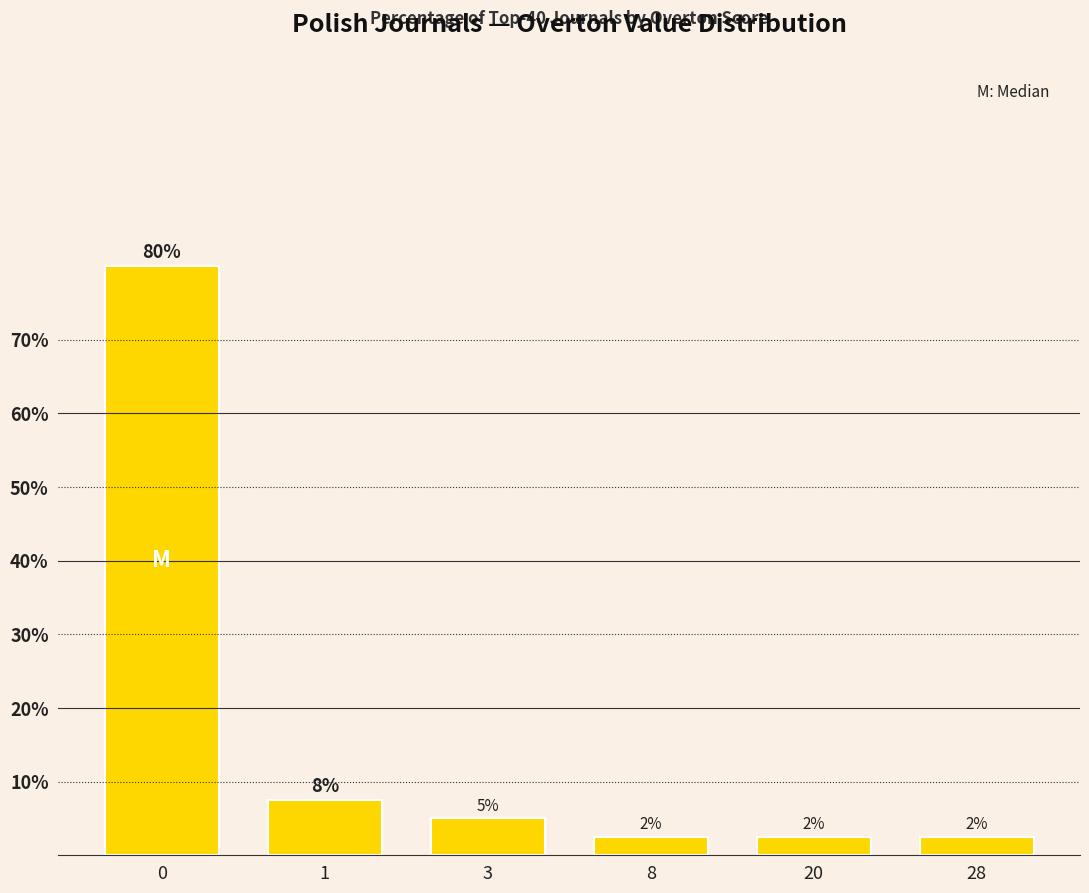

Reading left to right, extract all data points from this chart.

80.0	7.5	5.0	2.5	2.5	2.5